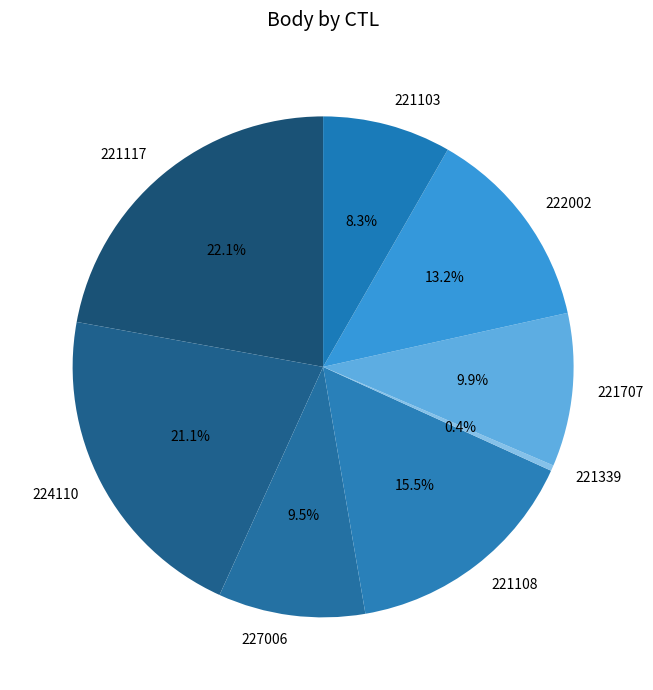

How many segments does this pie chart have?

8